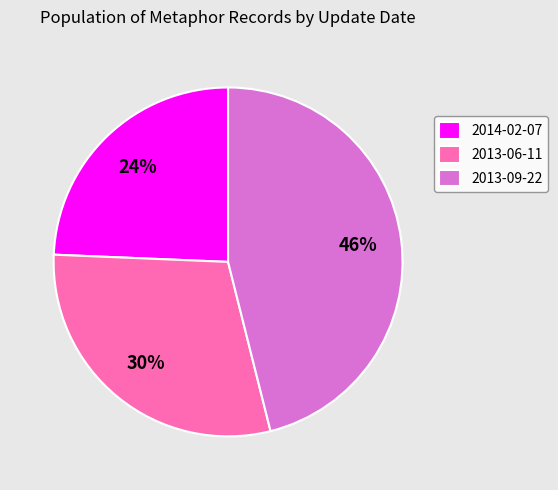

To the nearest percent, what portion does 2013-06-11 represent?

30%